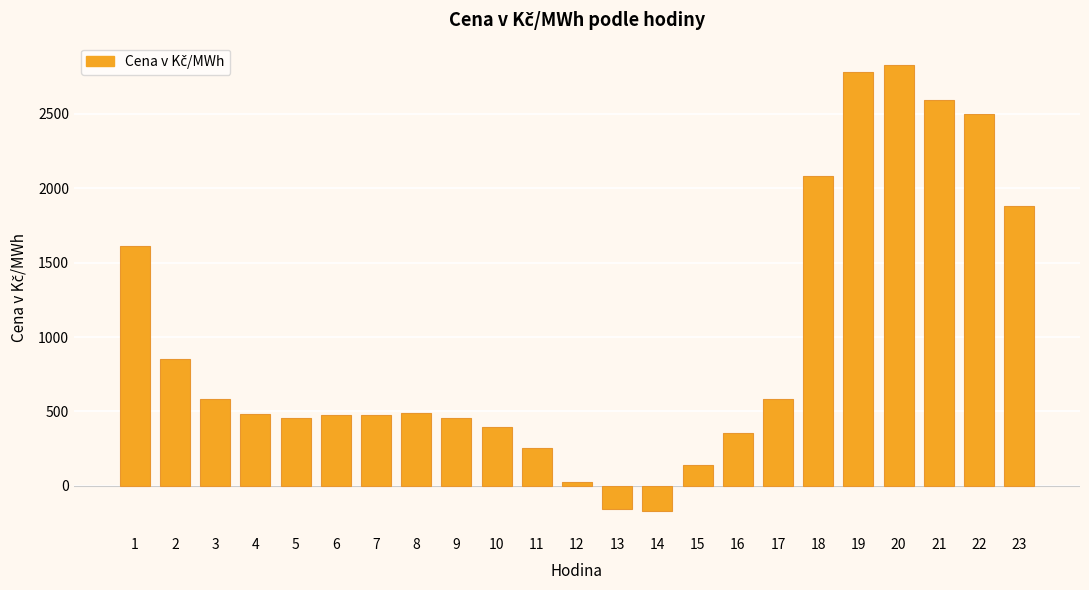

What is the difference between the values at 17 and 21?

2010.1